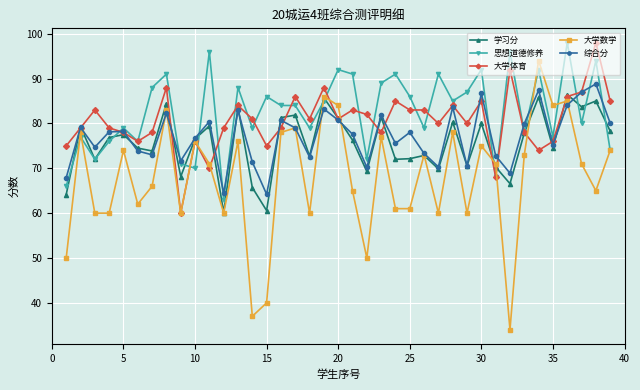

At how many categories does at least one series exceed 41?

39